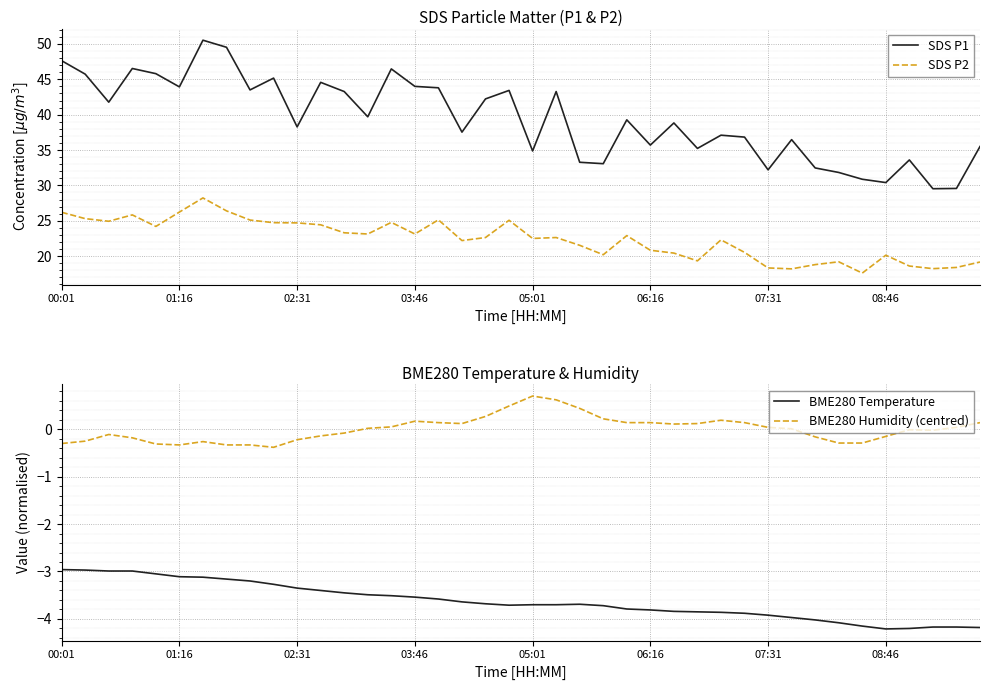

True or false: SDS P1 has a value of 29.5 at 37.

True